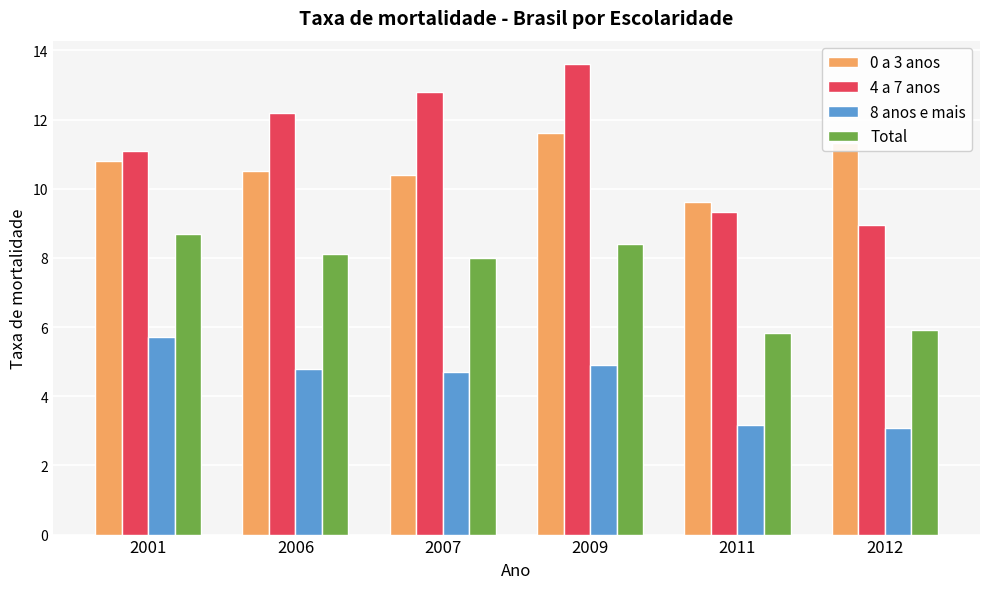

Reading right to left, what are all the values shown in this chart?

0 a 3 anos: 2012=11.3	2011=9.6	2009=11.6	2007=10.4	2006=10.5	2001=10.8
4 a 7 anos: 2012=9.0	2011=9.3	2009=13.6	2007=12.8	2006=12.2	2001=11.1
8 anos e mais: 2012=3.1	2011=3.2	2009=4.9	2007=4.7	2006=4.8	2001=5.7
Total: 2012=5.9	2011=5.8	2009=8.4	2007=8.0	2006=8.1	2001=8.7